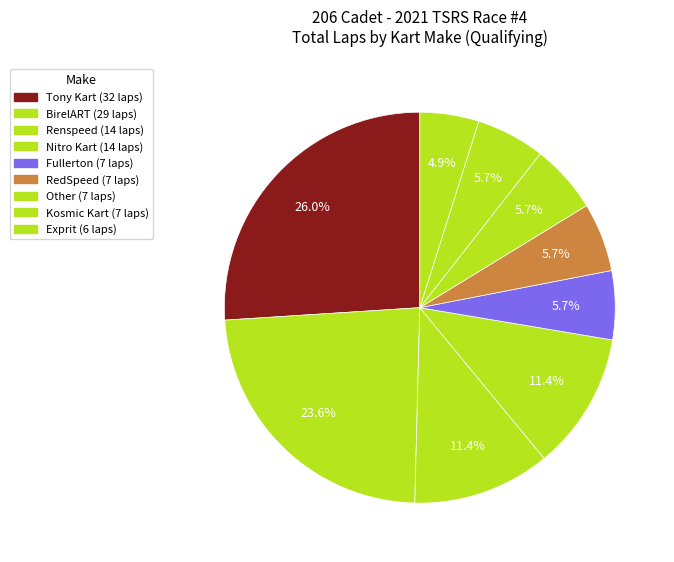

Count the number of slices in the pie.

9